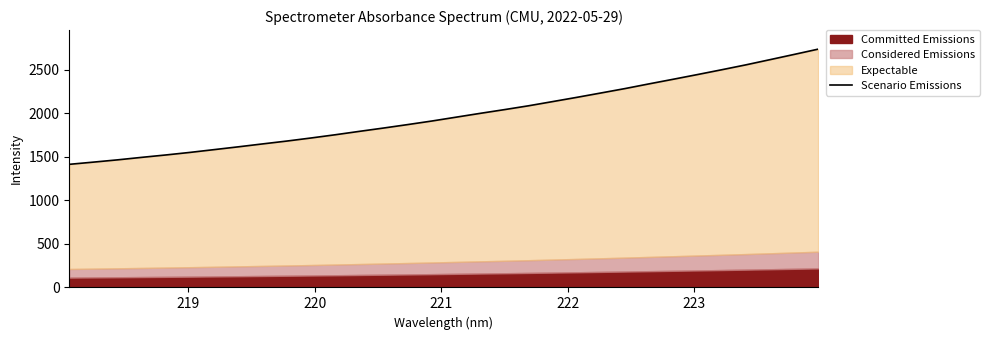

Reading left to right, what are all the values shown in this chart?

1414.3	1439.7	1465.8	1494.5	1522.1	1551.5	1583.5	1615.6	1649.0	1681.7	1716.9	1753.9	1793.0	1831.1	1870.8	1911.8	1955.8	1999.8	2042.4	2086.6	2134.9	2183.5	2233.8	2284.6	2338.8	2391.7	2445.5	2500.4	2556.6	2616.2	2676.4	2737.3